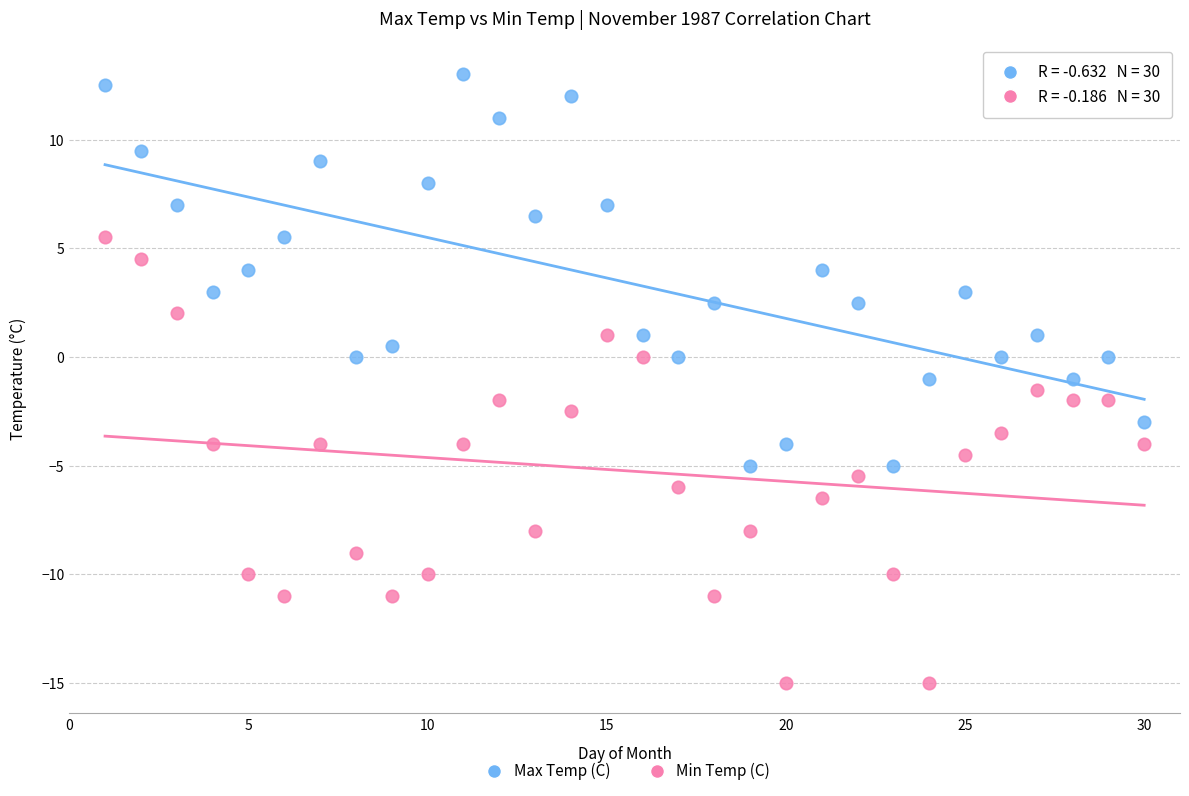

Which series reaches the maximum Y coordinate?

Max Temp (C)